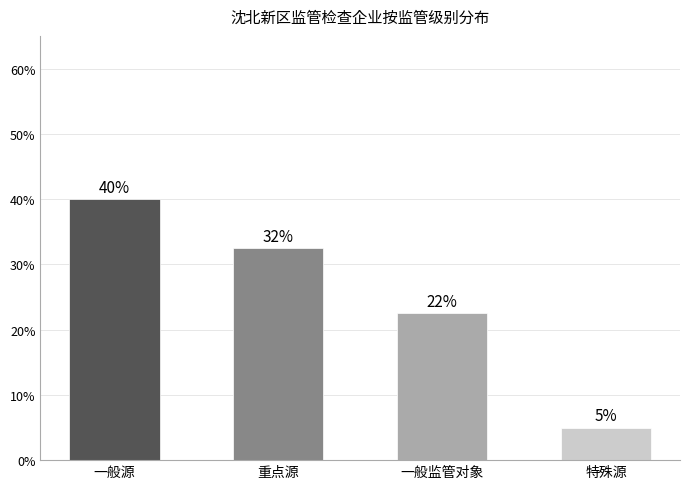

What is the average value?

25.0